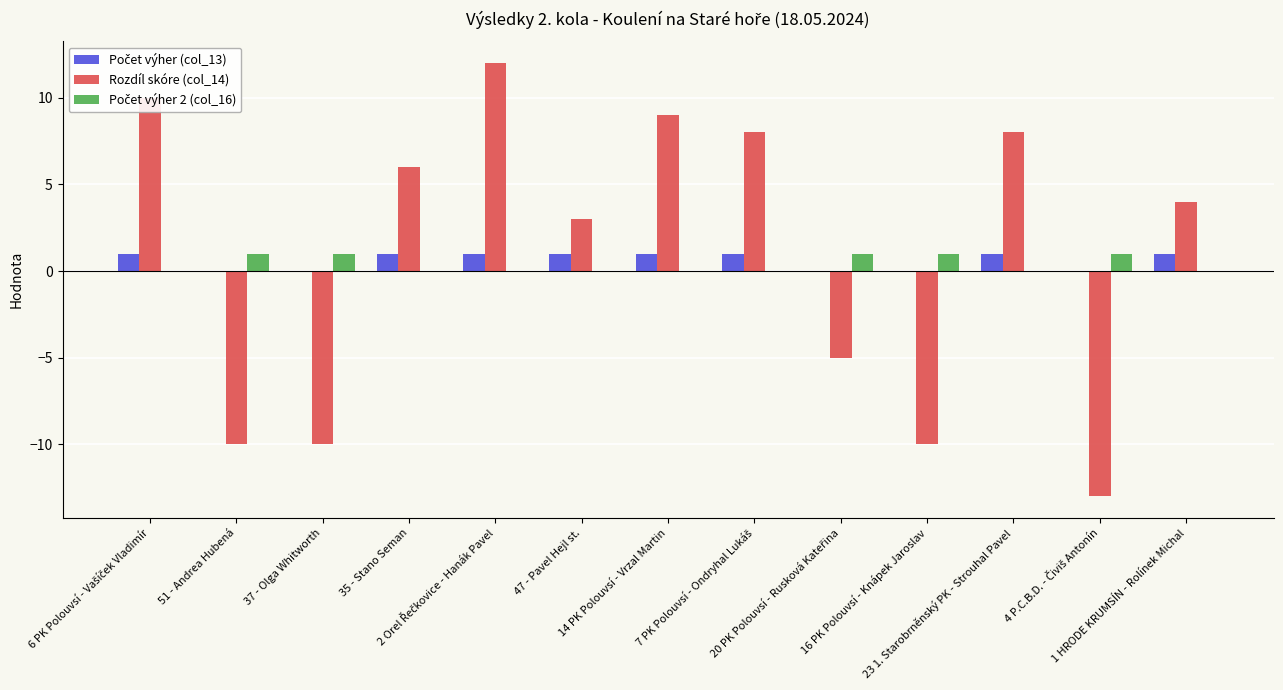

What is the greatest value displayed?

12